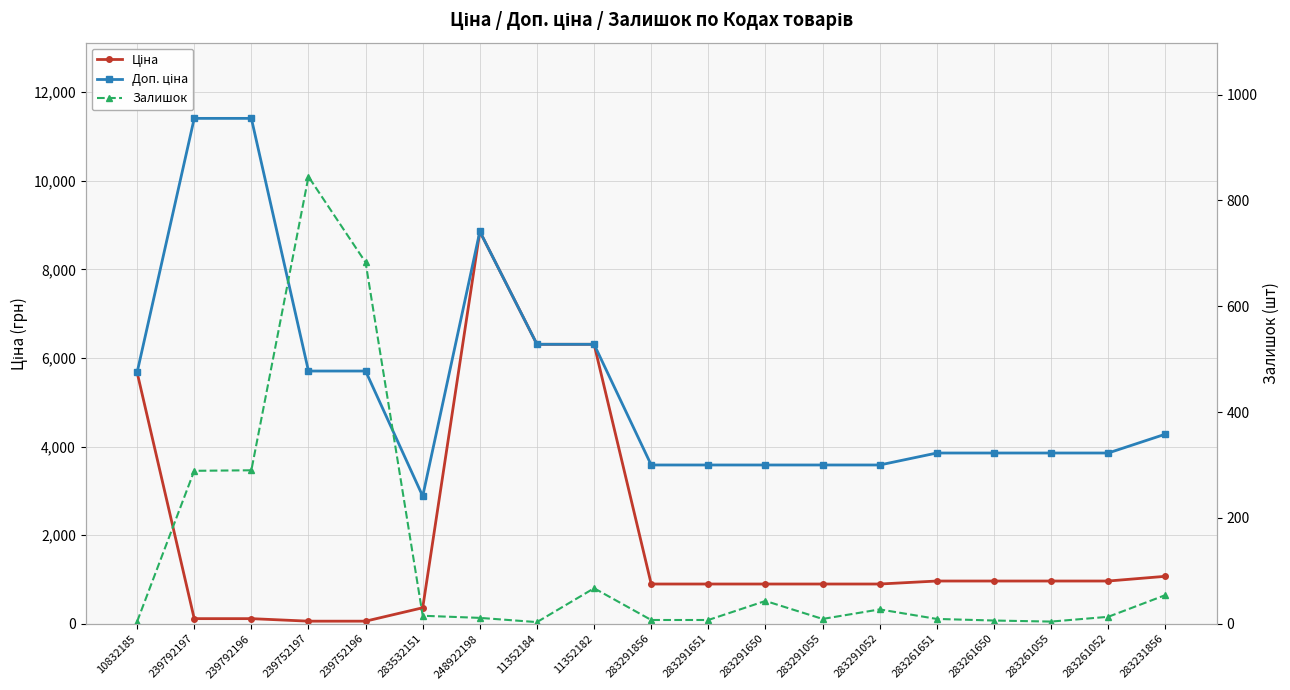

True or false: Доп. ціна has more than 1 interior local peaks.

False